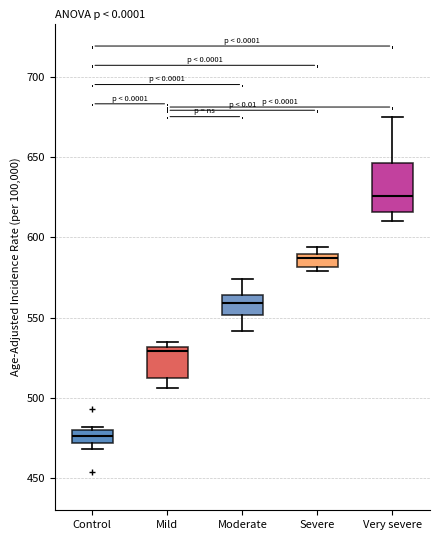

Reading left to right, transcribe this box plot: for each box, give where its median line is, the range the box spans, and where its two whiskers end, as read against the y-axis. The values are not printed on the chart, so give them approximately, as read against the axis.

Control: median 475, box 470 to 480, whiskers 470 (just below the box's lower edge) to 480 (just above the box's upper edge)
Mild: median 530 (just below the box's upper edge), box 515 to 530, whiskers 505 to 535
Moderate: median 560, box 550 to 565, whiskers 540 to 575
Severe: median 585, box 580 to 590, whiskers 580 (just below the box's lower edge) to 595
Very severe: median 625, box 615 to 645, whiskers 610 to 675